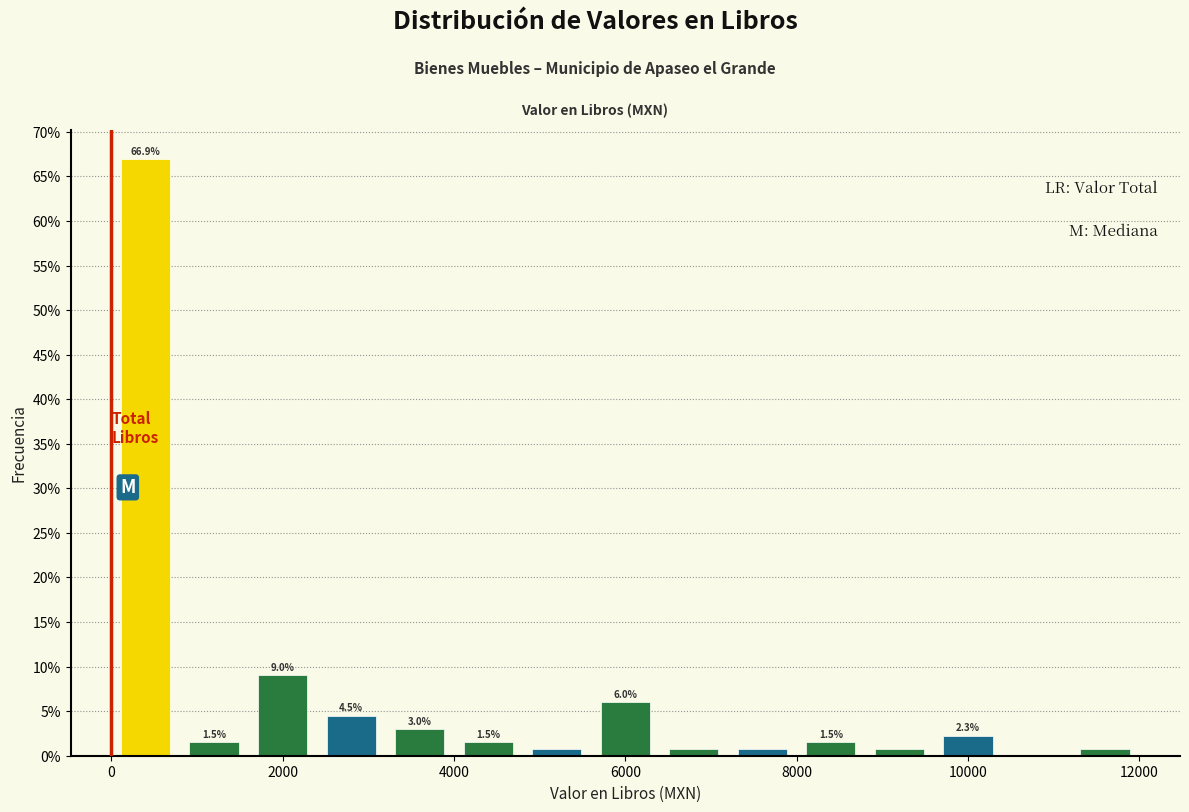

Which range on the x-axis has the tallest bar?

0 to 800